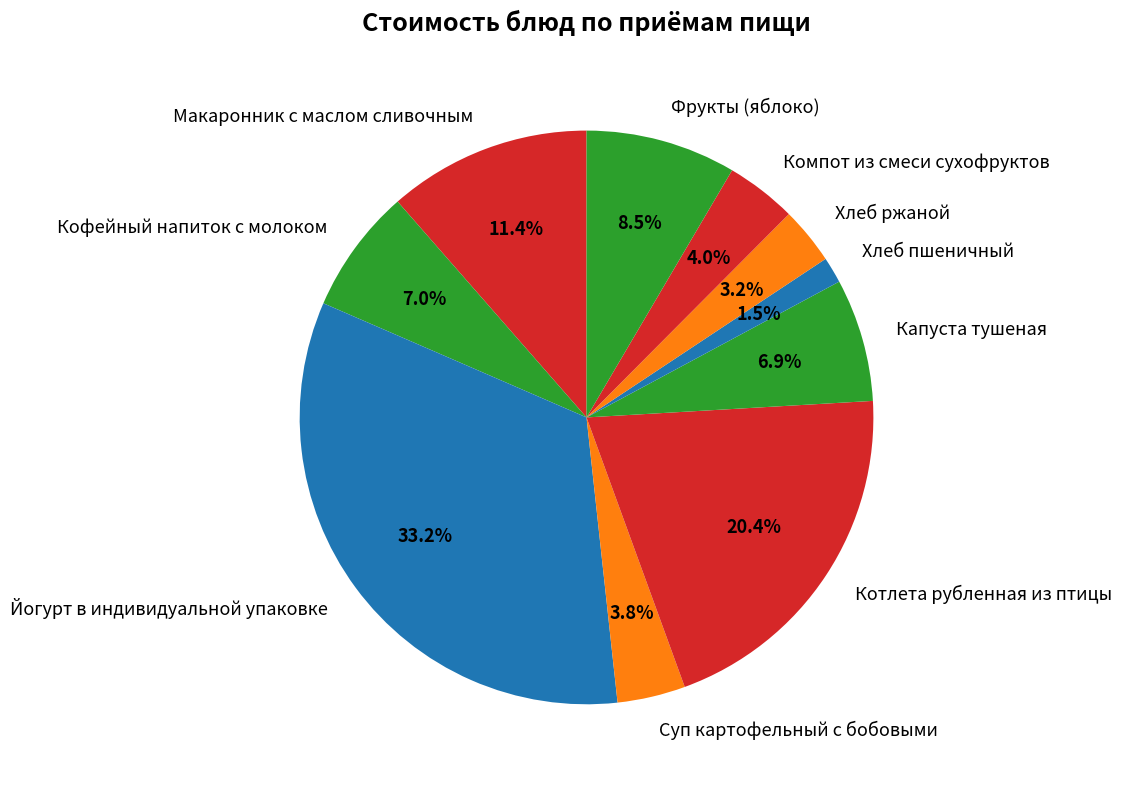

Does Йогурт в индивидуальной упаковке represent more than half of the total?

No